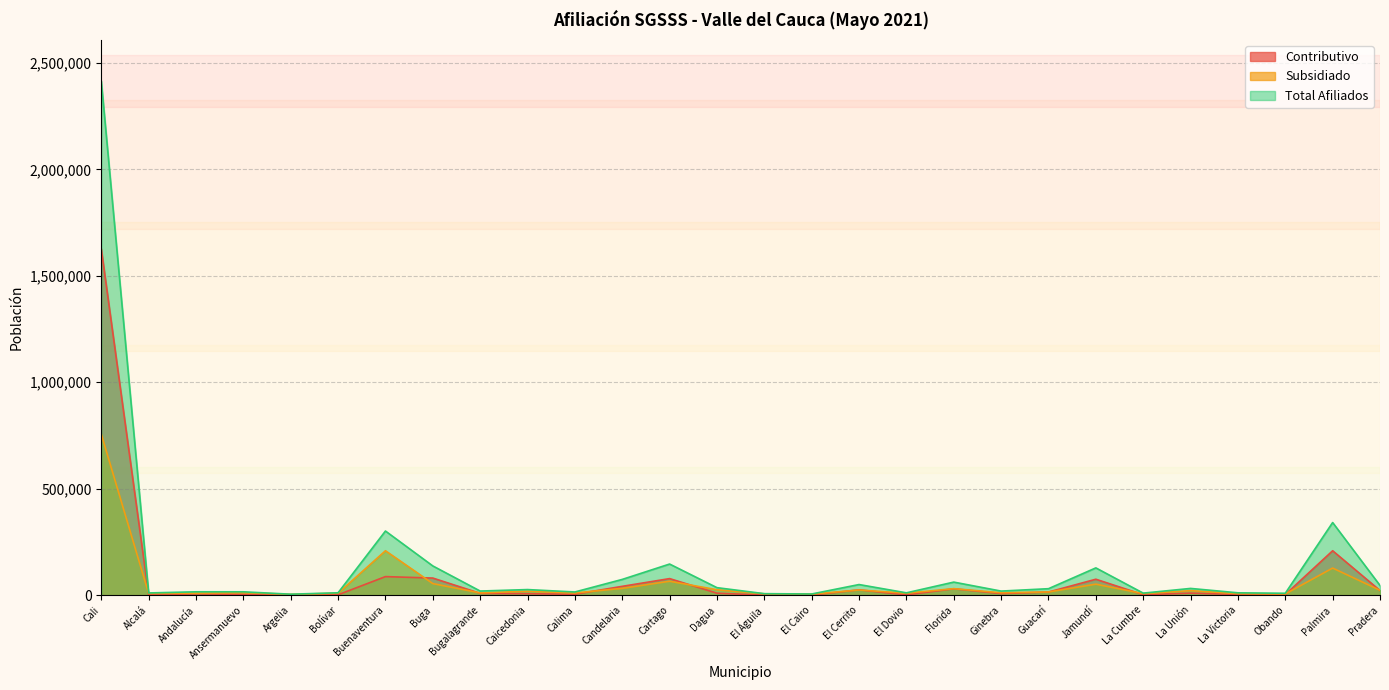

What is the minimum value for Subsidiado?

4035